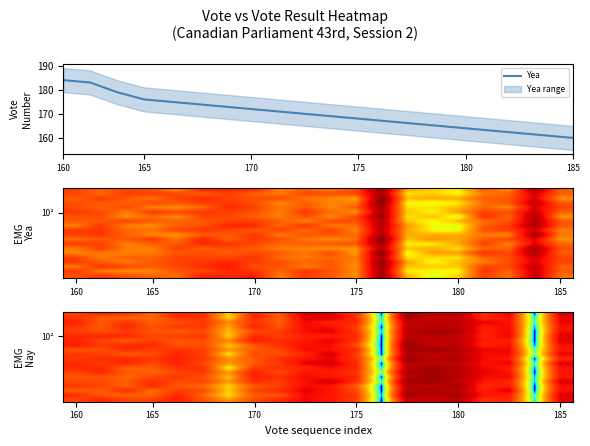

What is the maximum value for Yea?

184